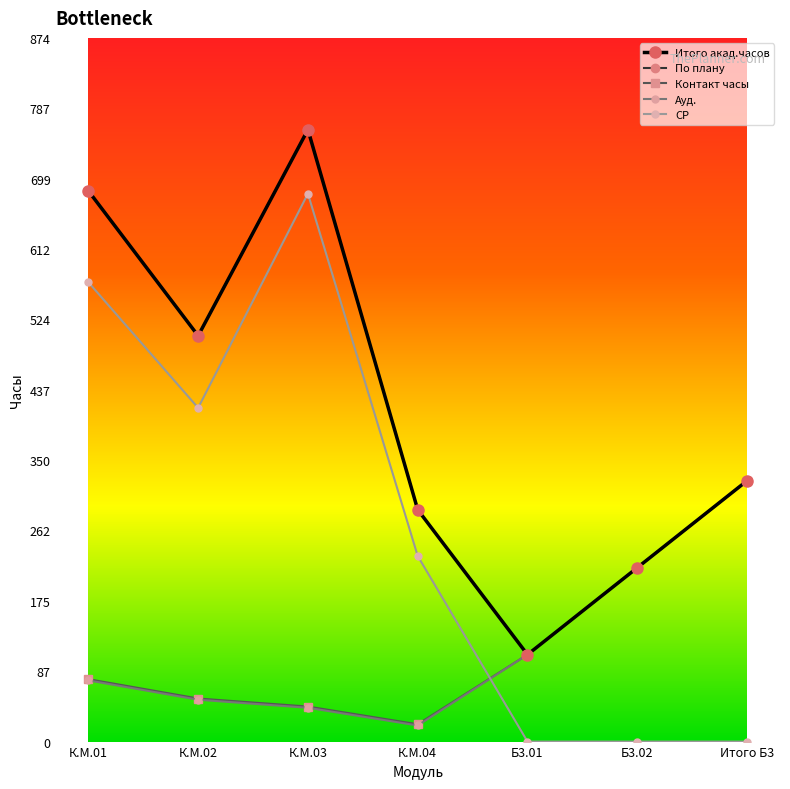

Does the chart have visible grid lines?

No